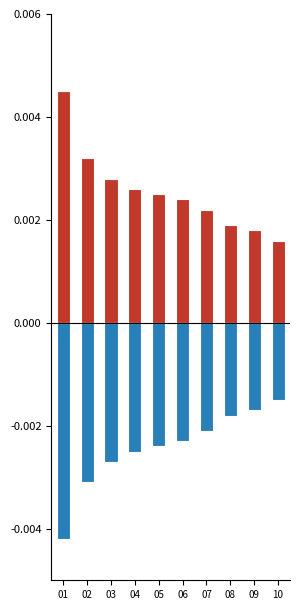

Which series changed the most between 03 and 07?

Ostvareno tekuce